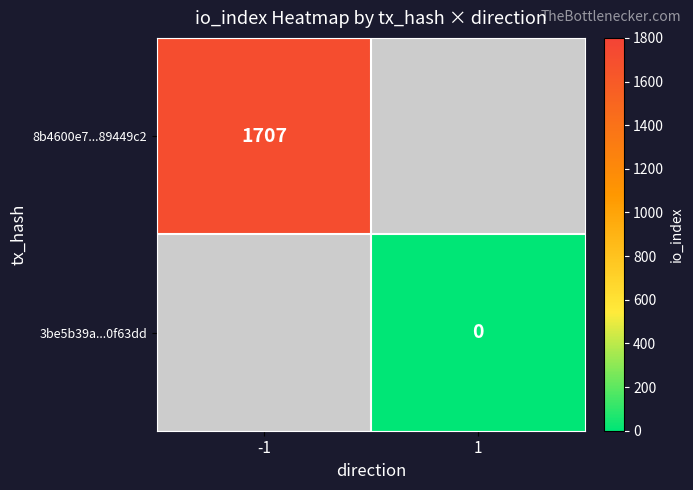

Is it true that 8b4600e7...89449c2 equals 1707 at -1?

True